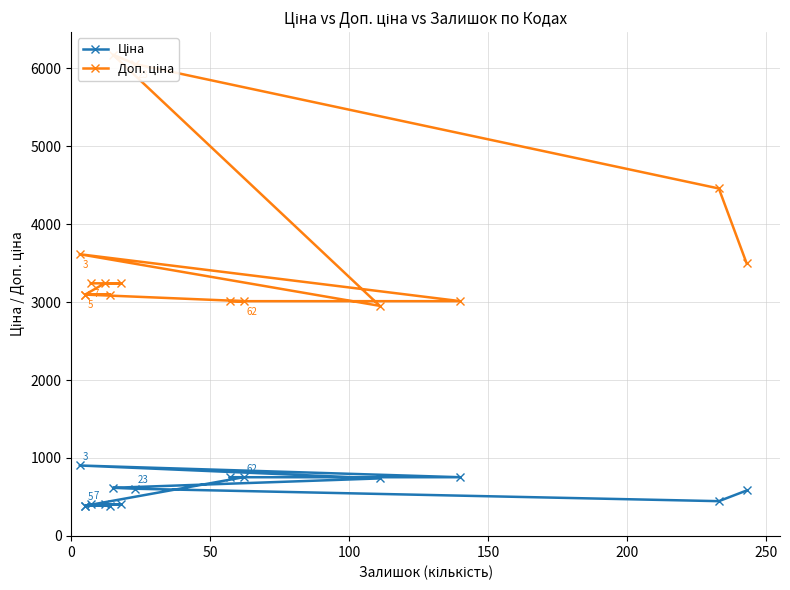

How many lines are shown in the chart?

2